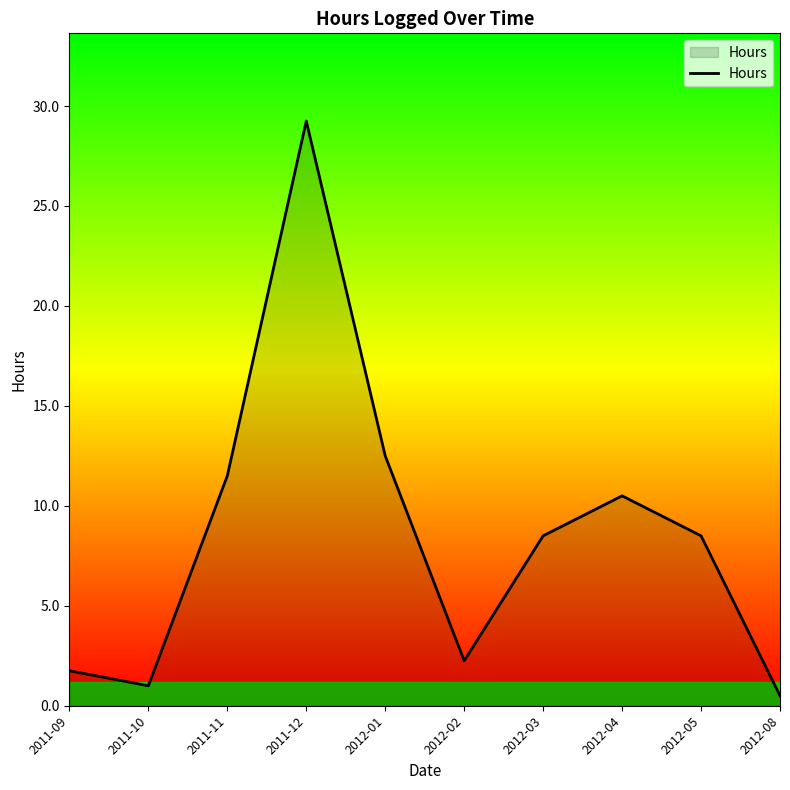

What position from the right is 2012-04?

3